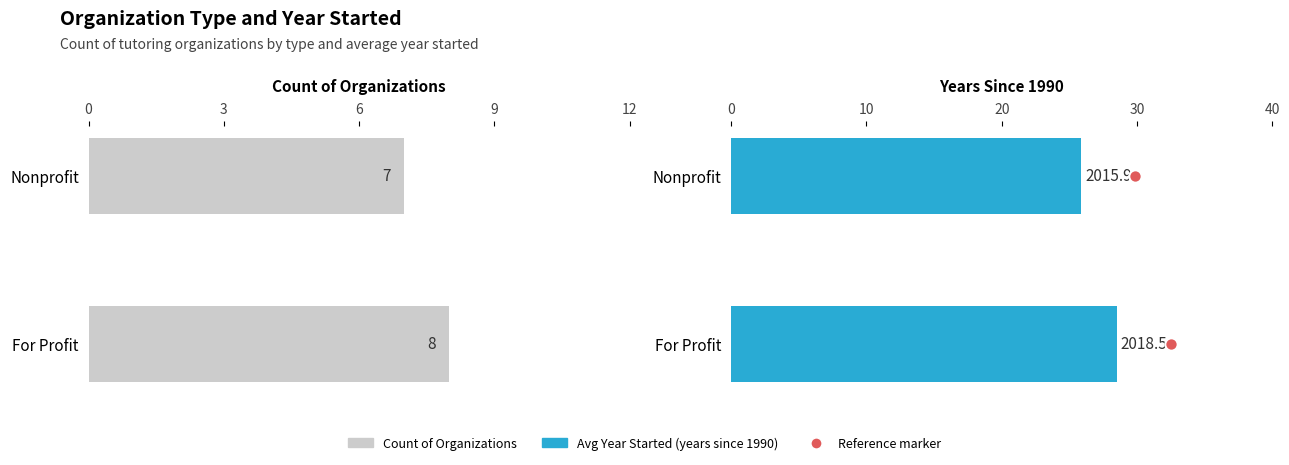

At how many categories does at least one series exceed 13?

2